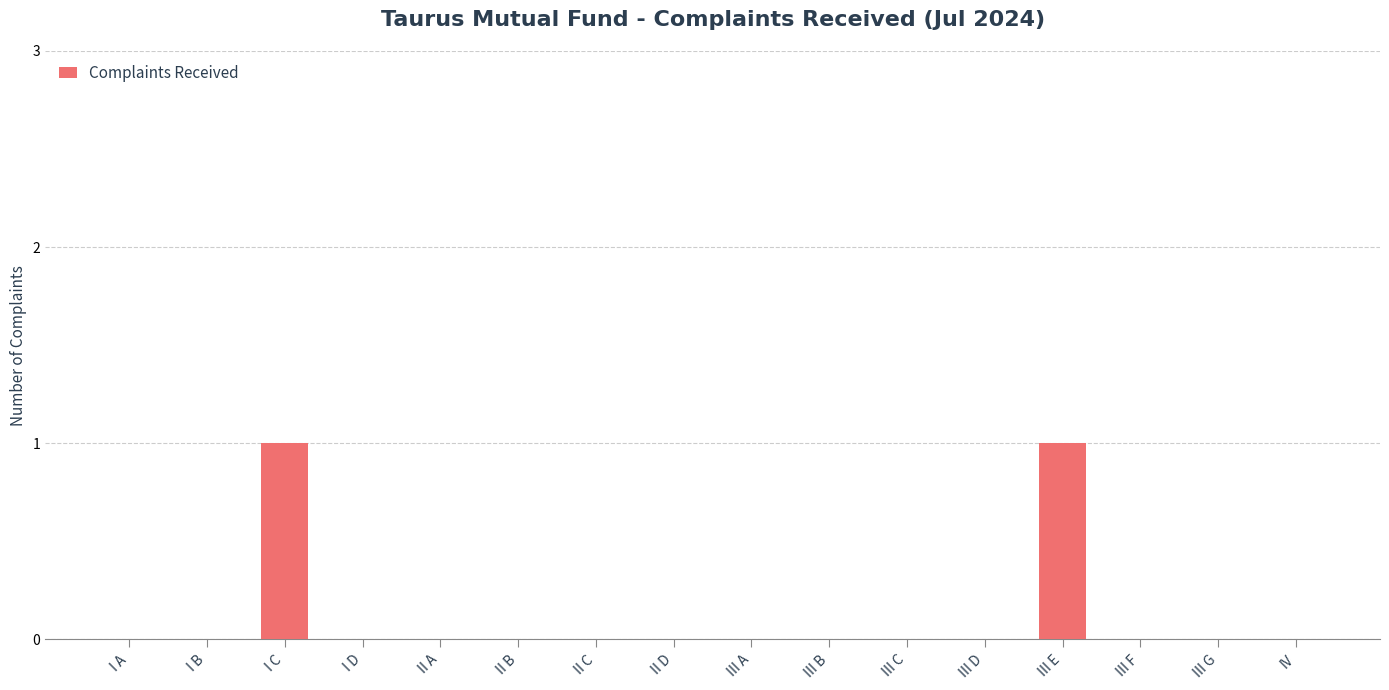

How many series are shown in this chart?

1